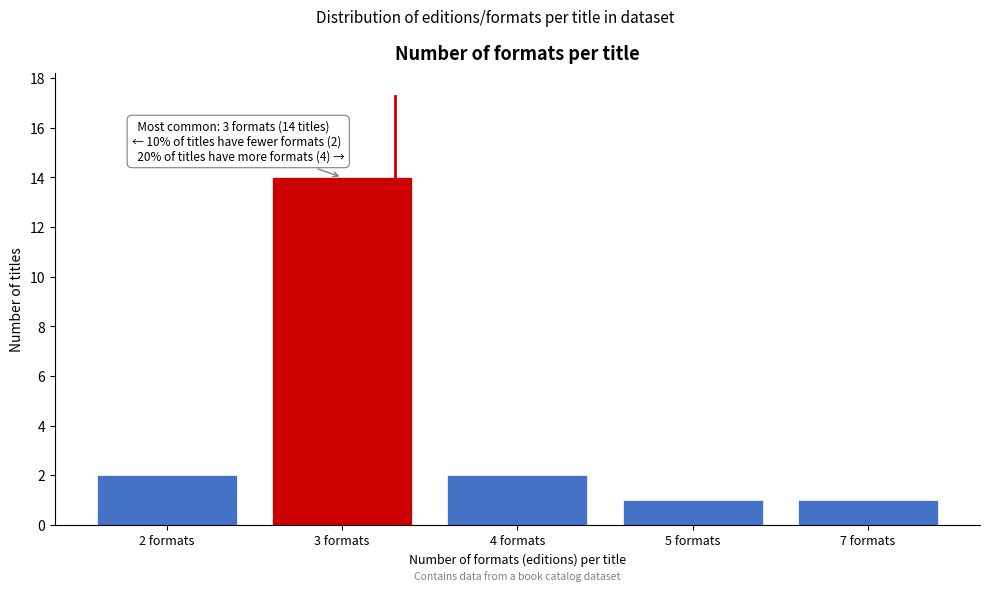

Reading left to right, what are all the values shown in this chart?

2 formats=2	3 formats=14	4 formats=2	5 formats=1	7 formats=1